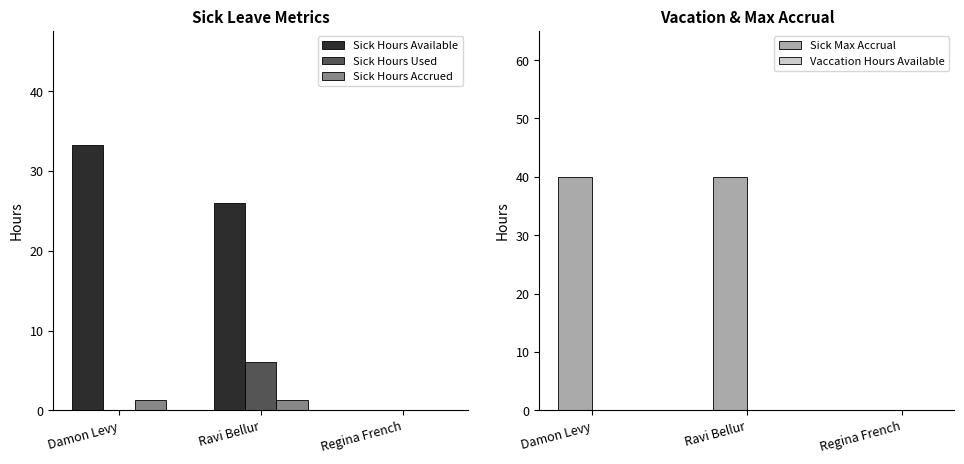

The Sick Hours Available series shows 20.1 at Damon Levy. True or false?

False